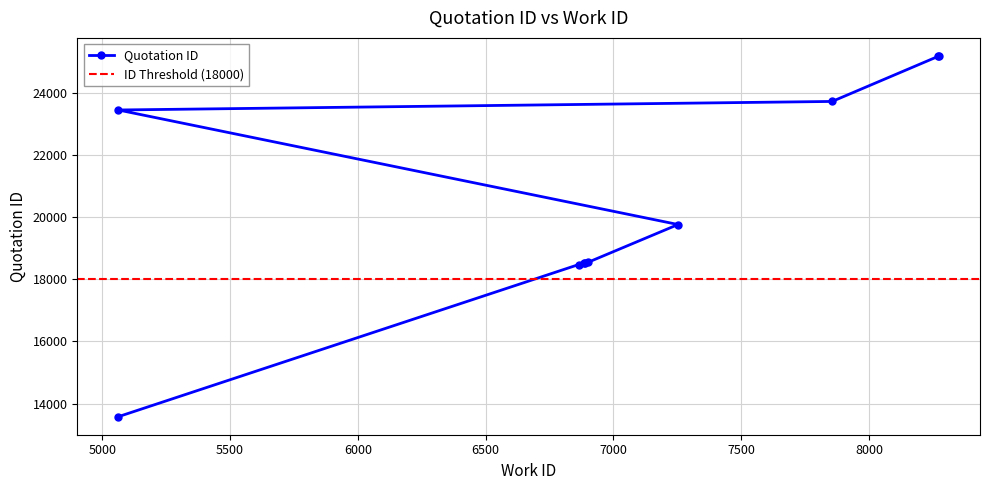

Where is the data nearest to the value 19382?

7253